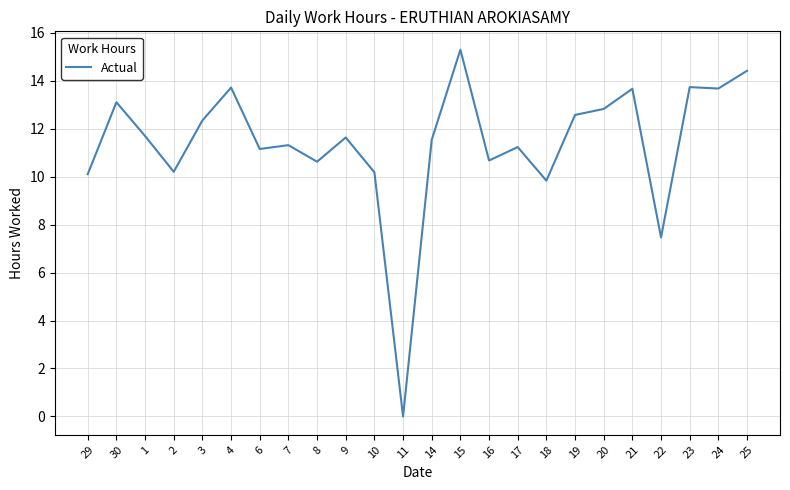

What is the difference between the values at 11 and 22?

7.5